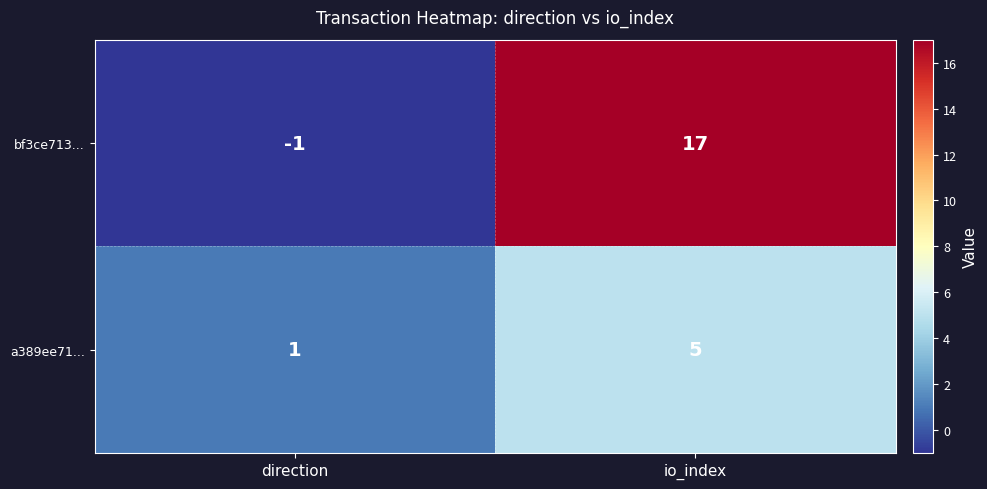

Reading left to right, what are all the values shown in this chart?

bf3ce713...: -1	17
a389ee71...: 1	5